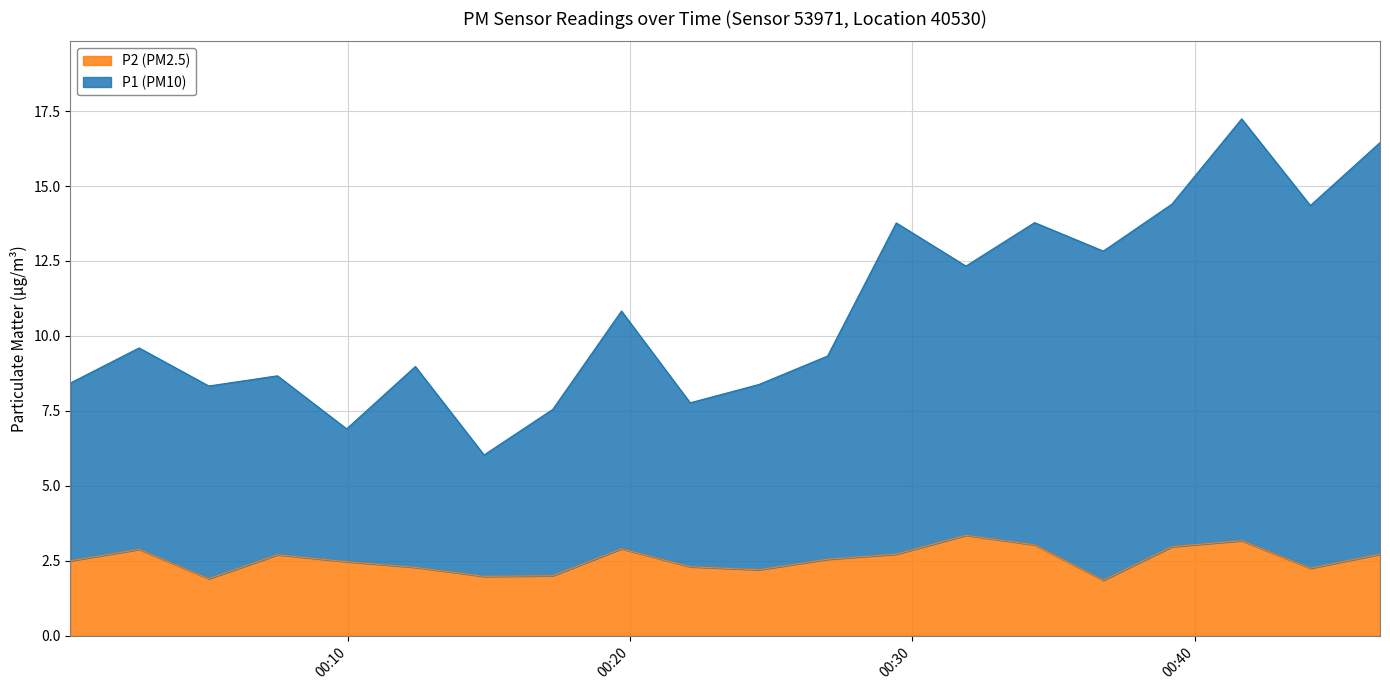

True or false: P2 and P1 cross at least once.

False